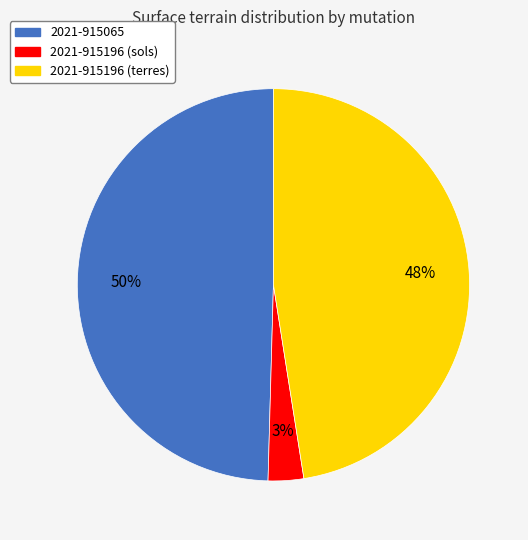

Approximately how many times larger is the value at 2021-915196 (terres) compared to 2021-915065?

1.0